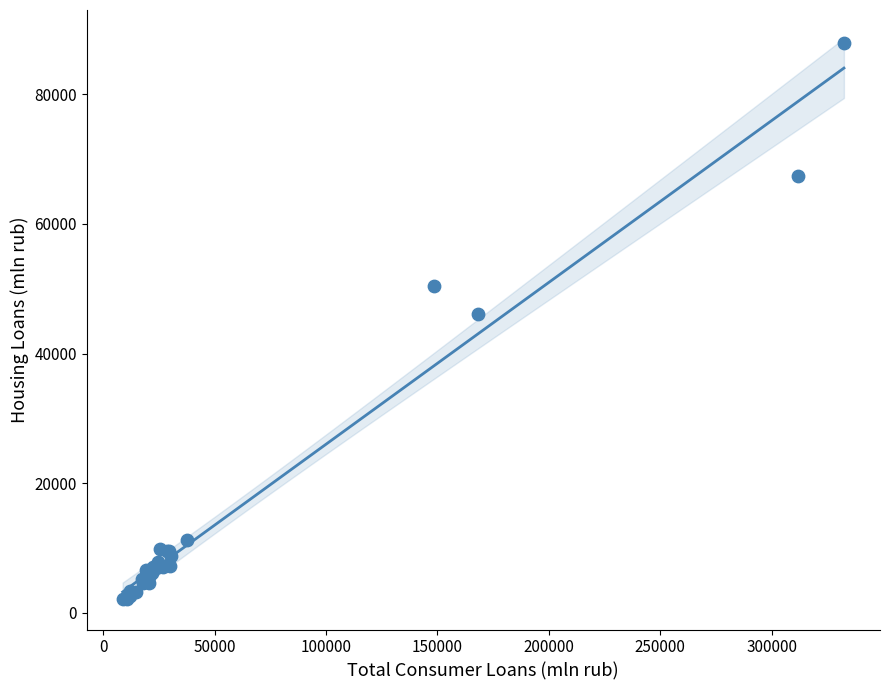

What Y value in the scatter plot is closest to 44998?

46144.5